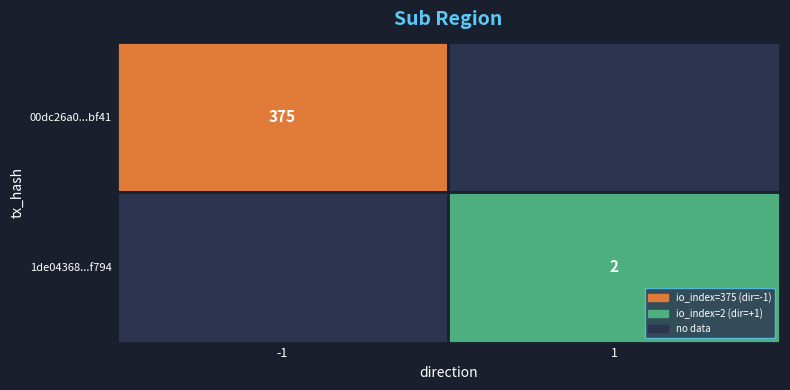

Reading left to right, transcribe all the data shown in this chart.

00dc26a0dbf5e92ddbf7e8cd102f9518cf5bf41: direction=-1	io_index=375
1de043686fb0d3e54579a84d3d22f76e6a6f794: direction=1	io_index=2